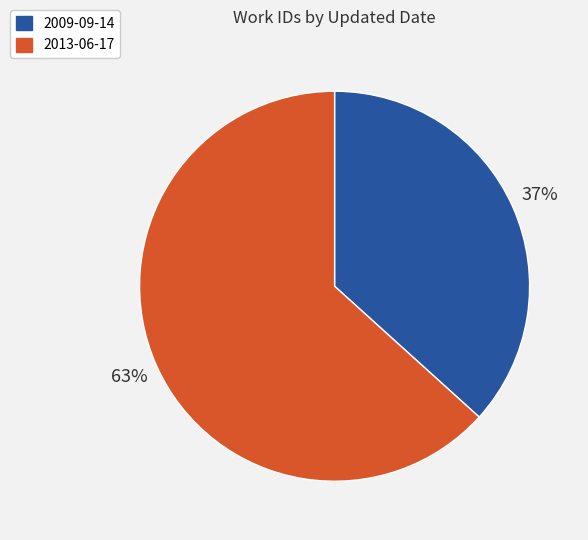

To the nearest percent, what is the combined percentage of 2009-09-14 and 2013-06-17?

100%